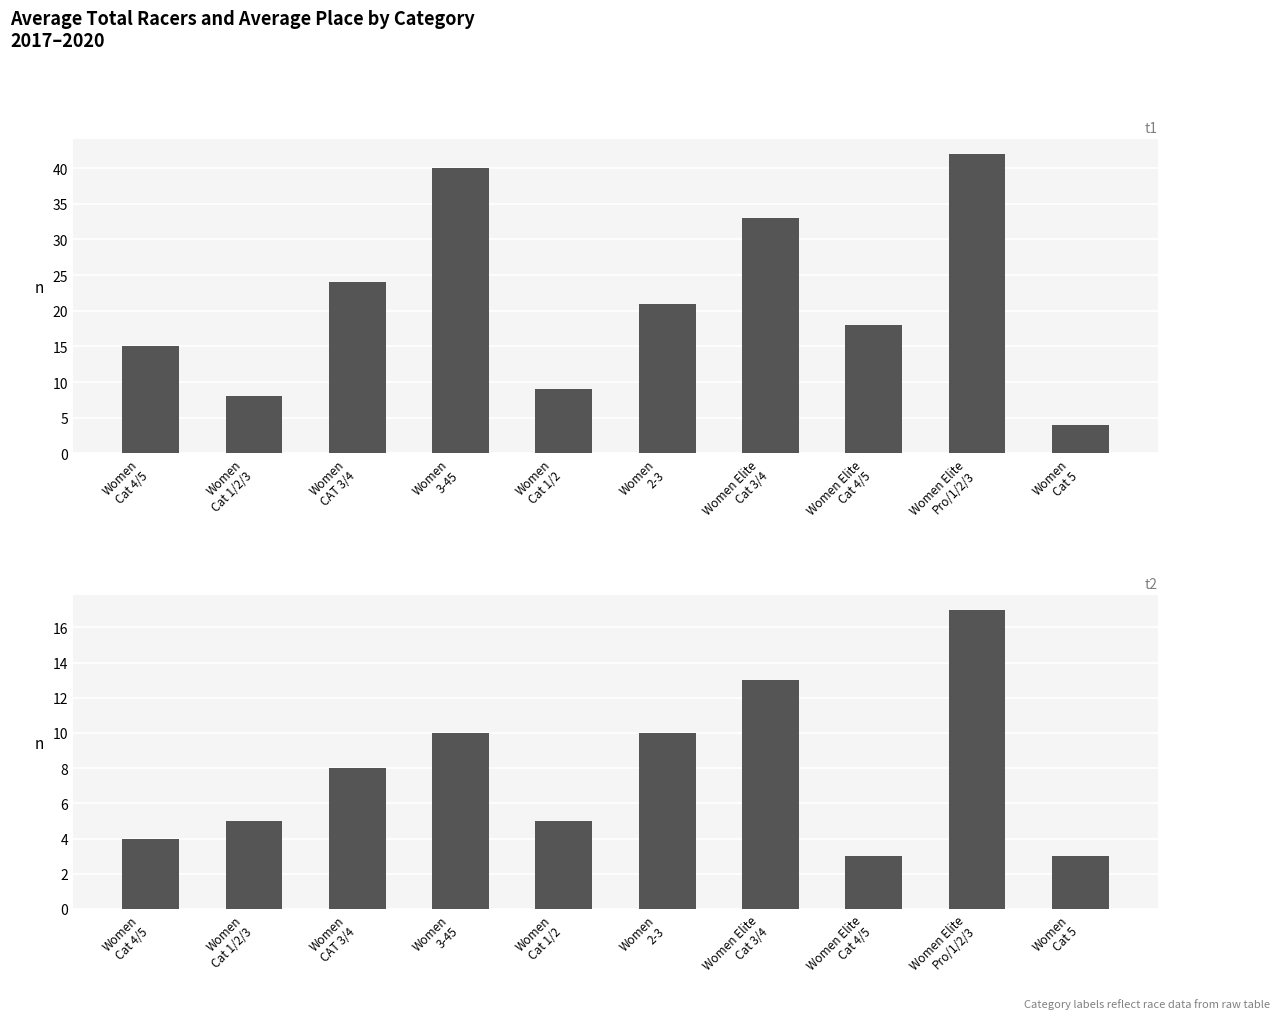

At Women
3-45, list the series in order from largest to smallest.

Avg Total Racers, Avg Place